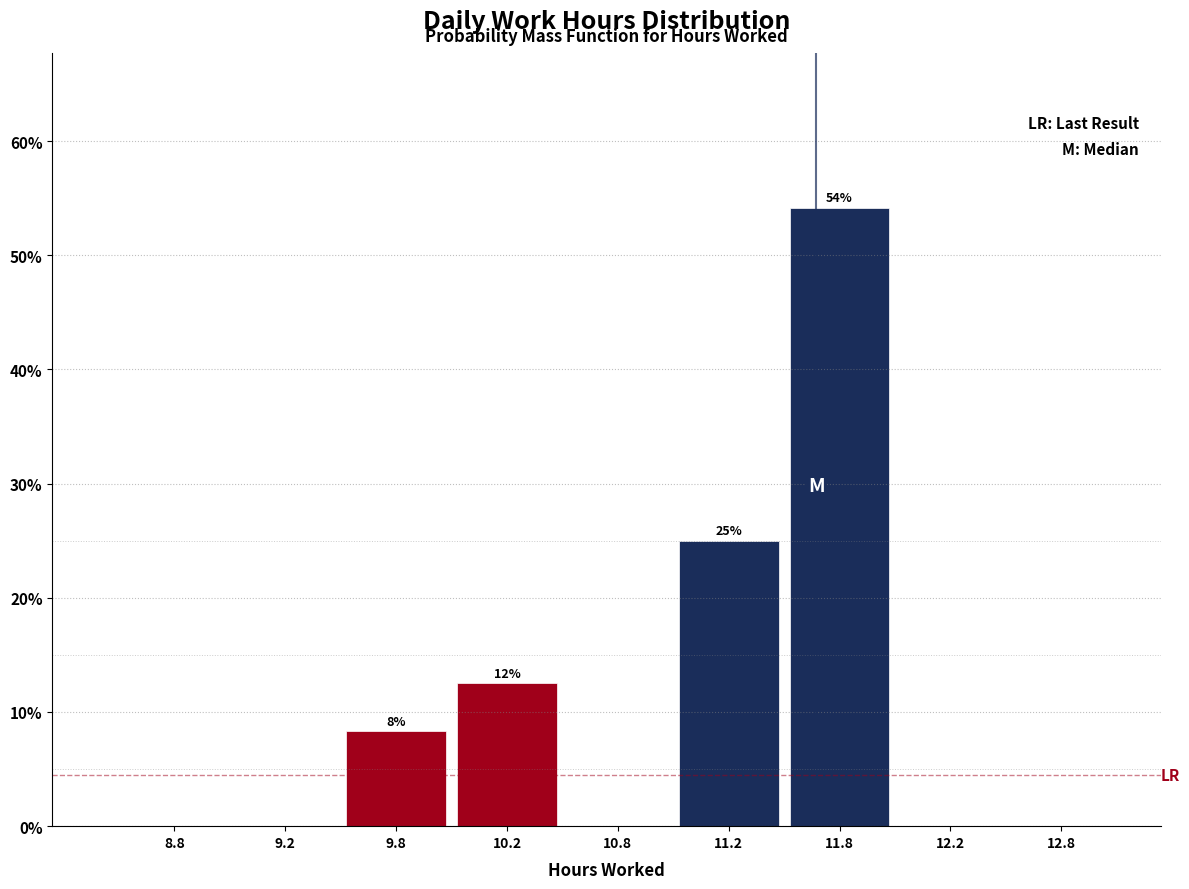

Over which range of the x-axis is the bar tallest?

11.5 to 12.0